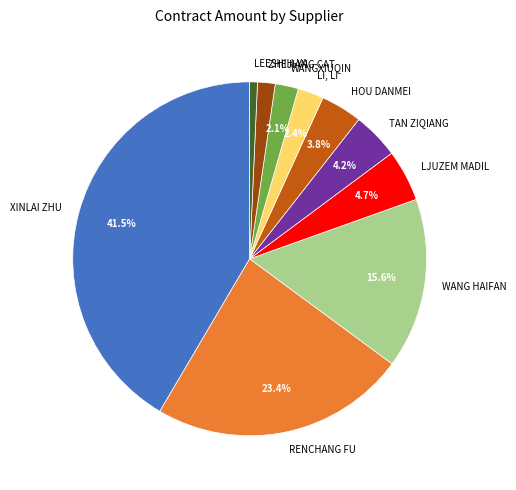

Which slice is the largest?

XINLAI ZHU